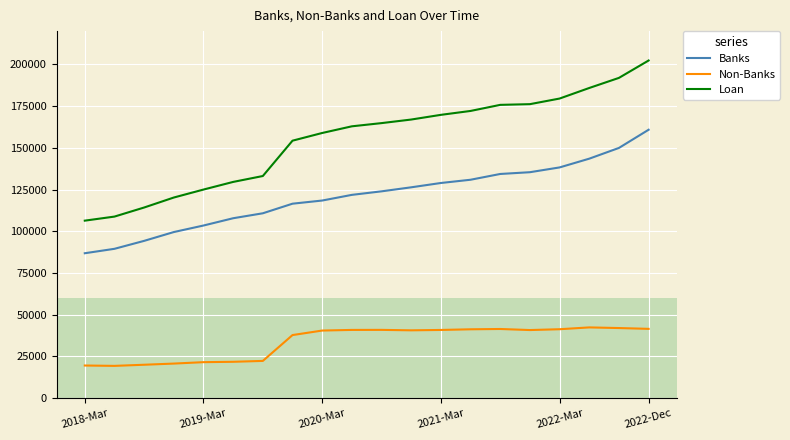

What is the maximum value shown in the chart?

202383.3